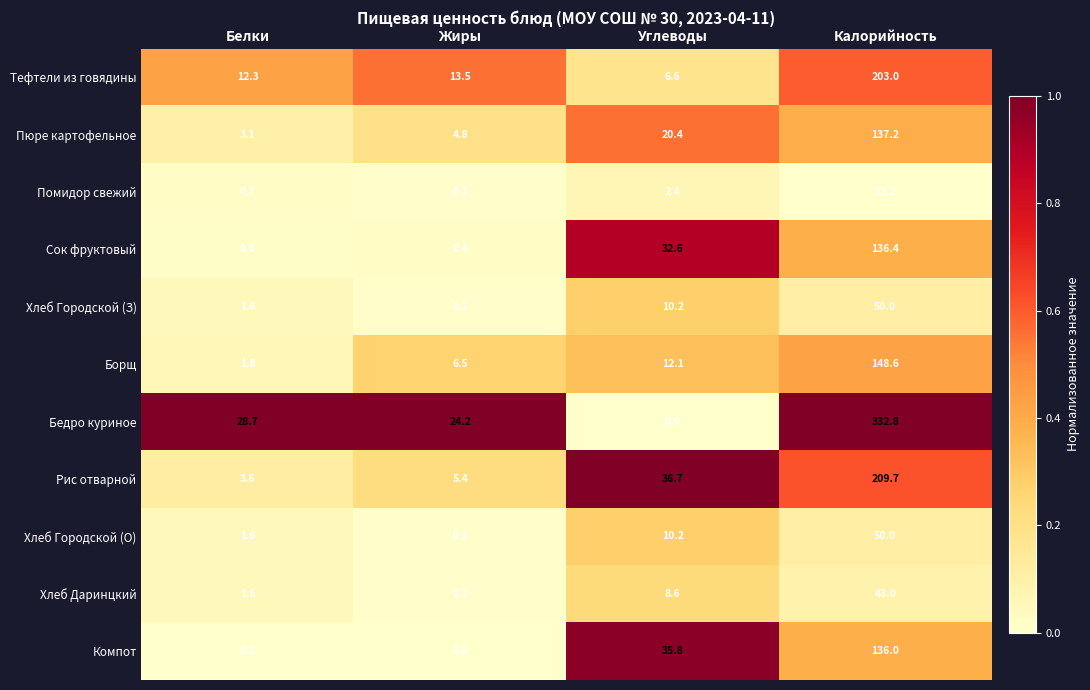

What is the difference between the maximum and second lowest values in the Компот series?

135.8